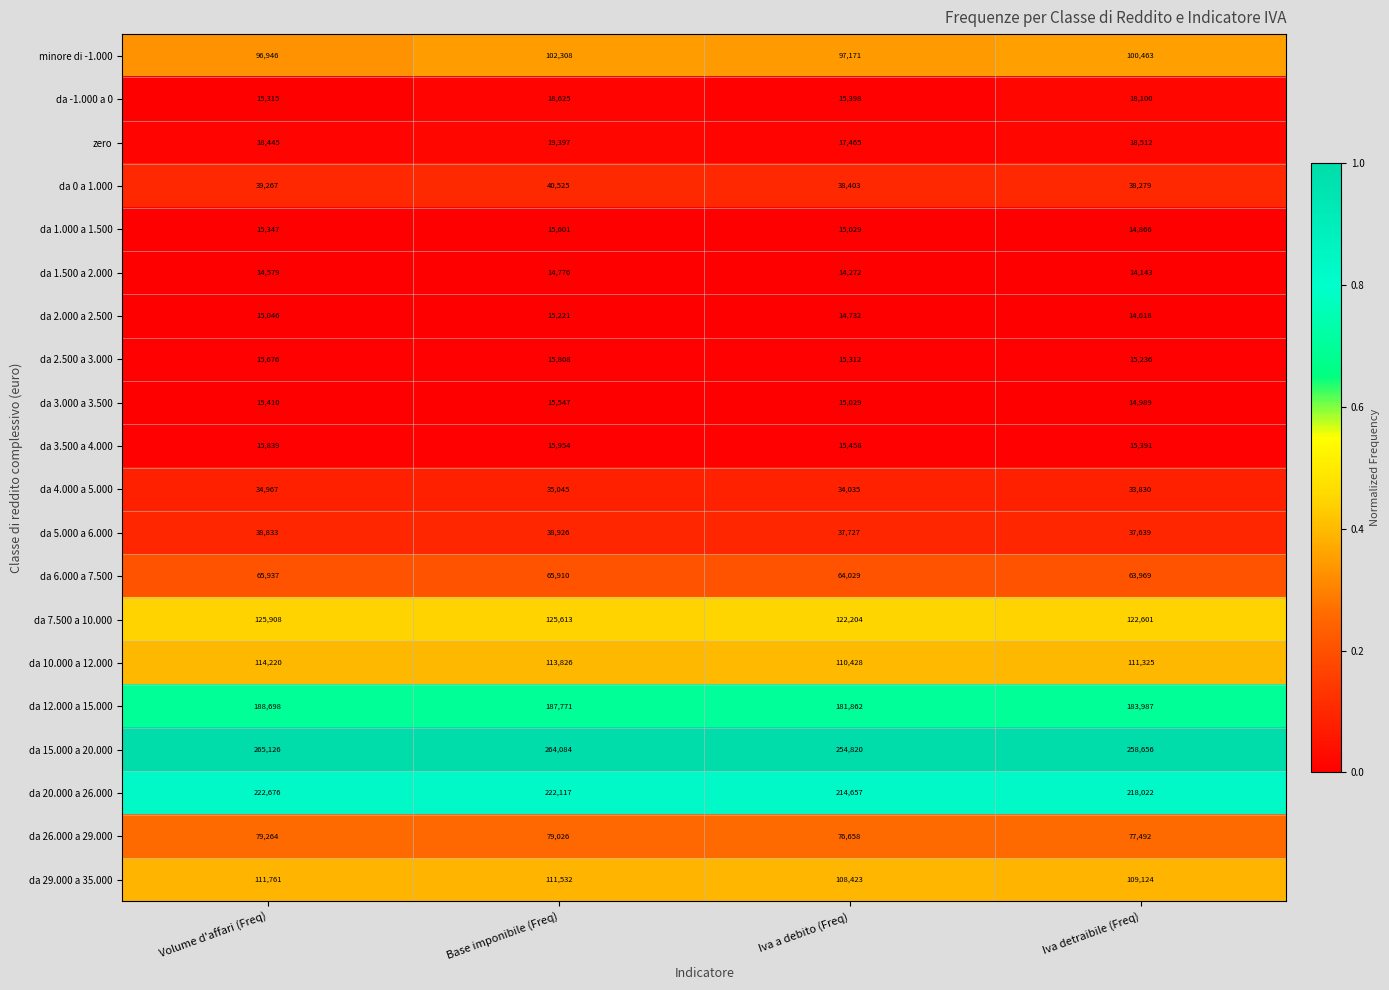

The da -1.000 a 0 series shows 18100 at Iva detraibile (Freq). True or false?

True